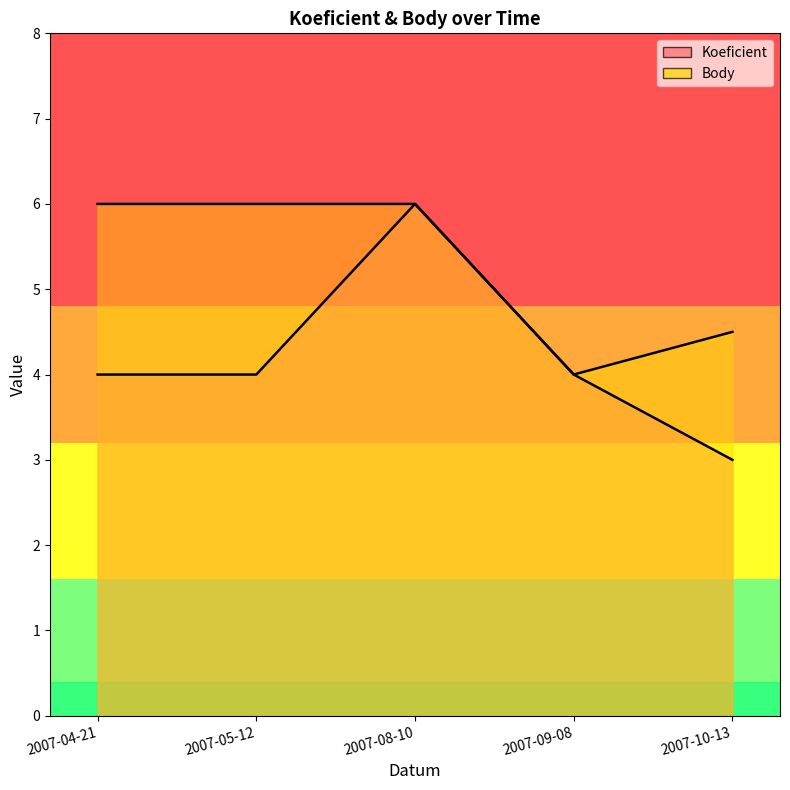

Count the Body values in the range 4 to 6.

5